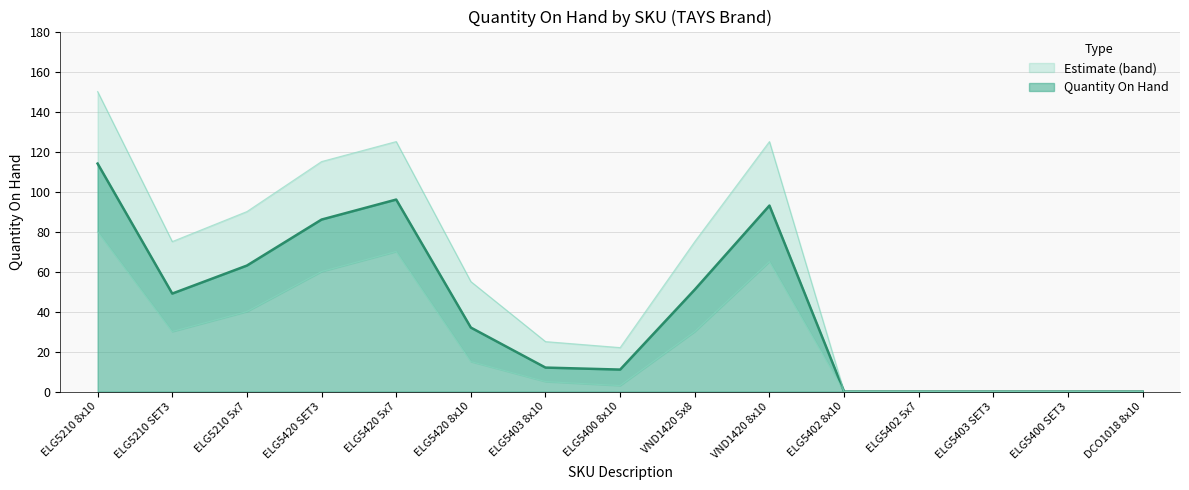

How many lines are shown in the chart?

1